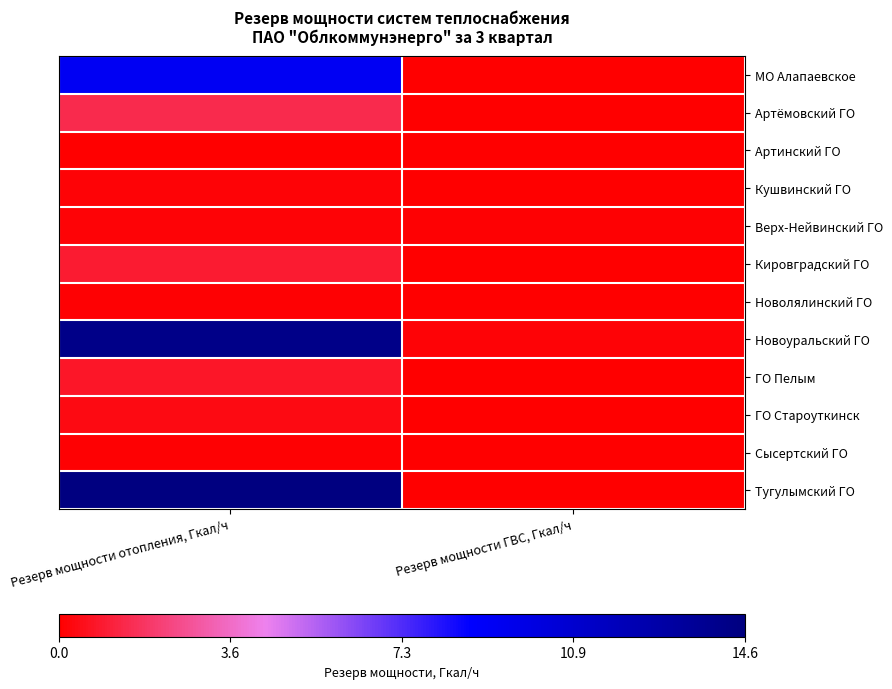

Which has a higher value, Резерв мощности ГВС, Гкал/ч or Резерв мощности отопления, Гкал/ч?

Резерв мощности отопления, Гкал/ч